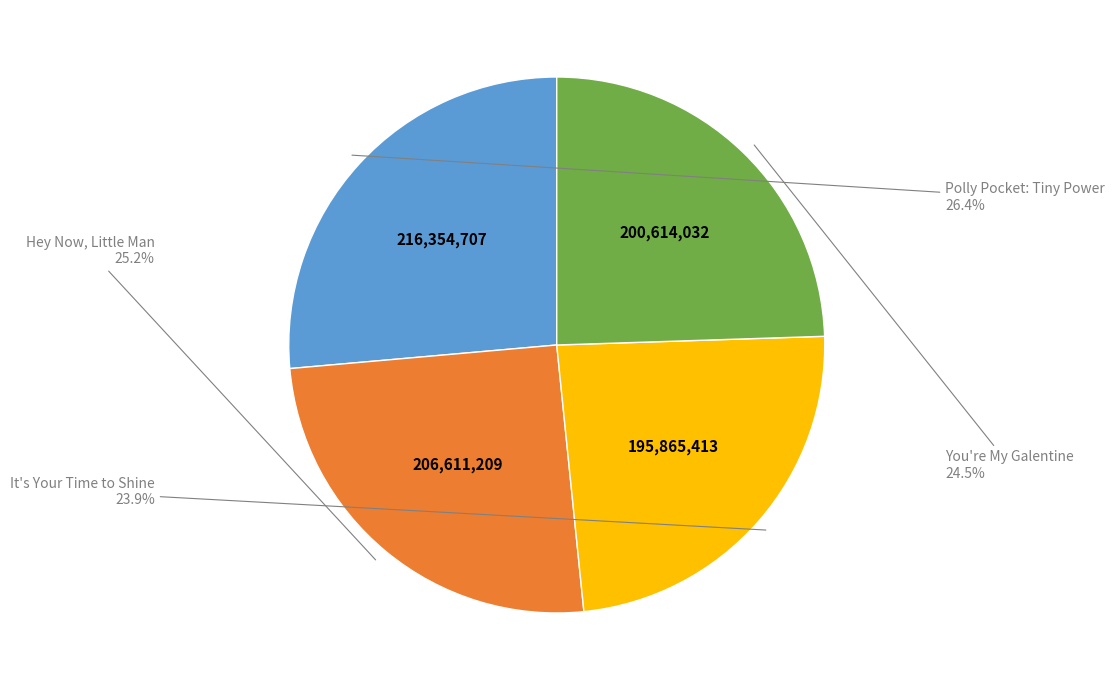

Is there any slice that represents more than half of the pie?

No